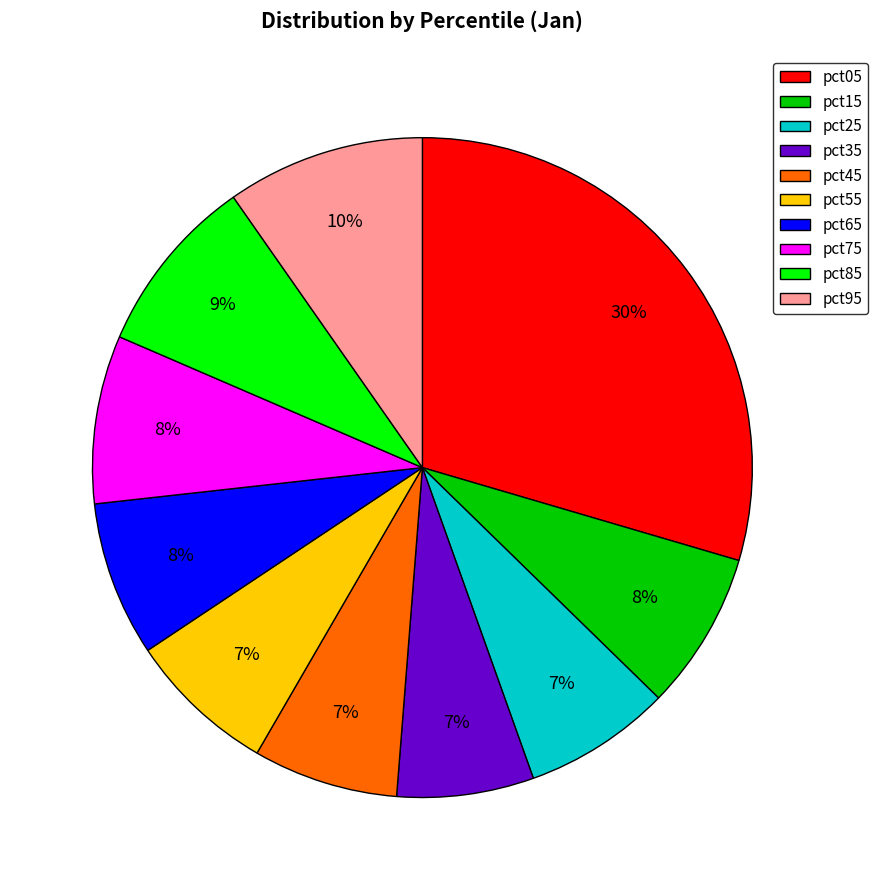

To the nearest percent, what is the combined percentage of pct25 and pct65?

15%